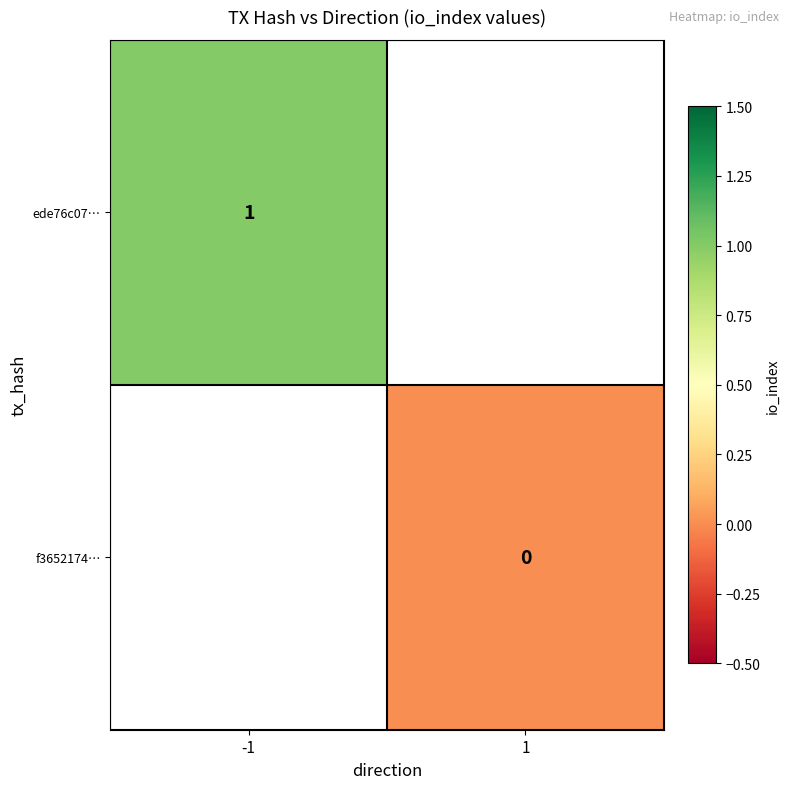

Is it true that ede76c07… equals 1 at -1?

True